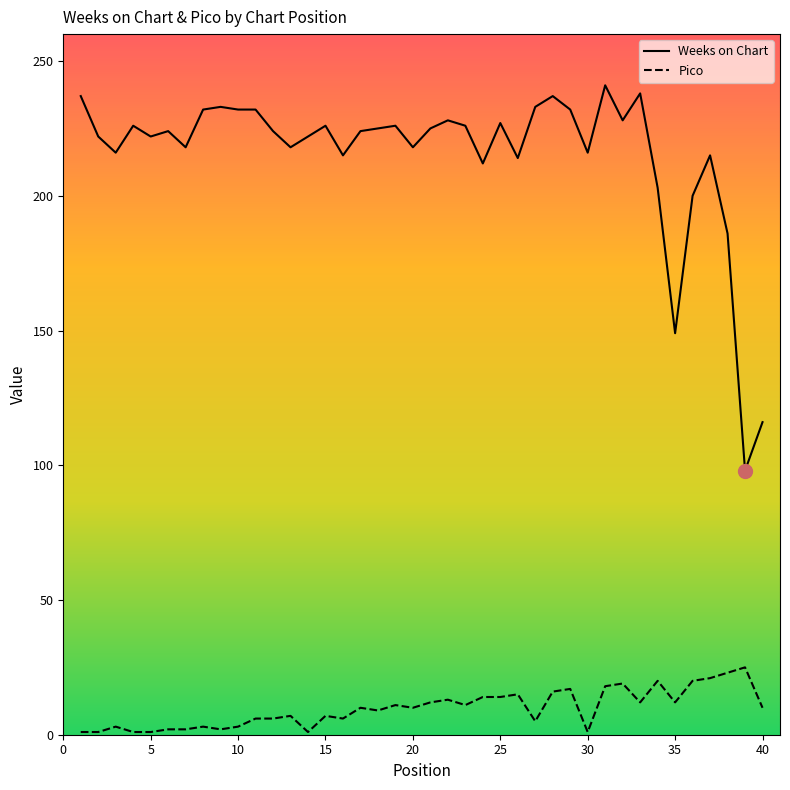

Which series has the largest range (max minus min)?

Weeks on Chart